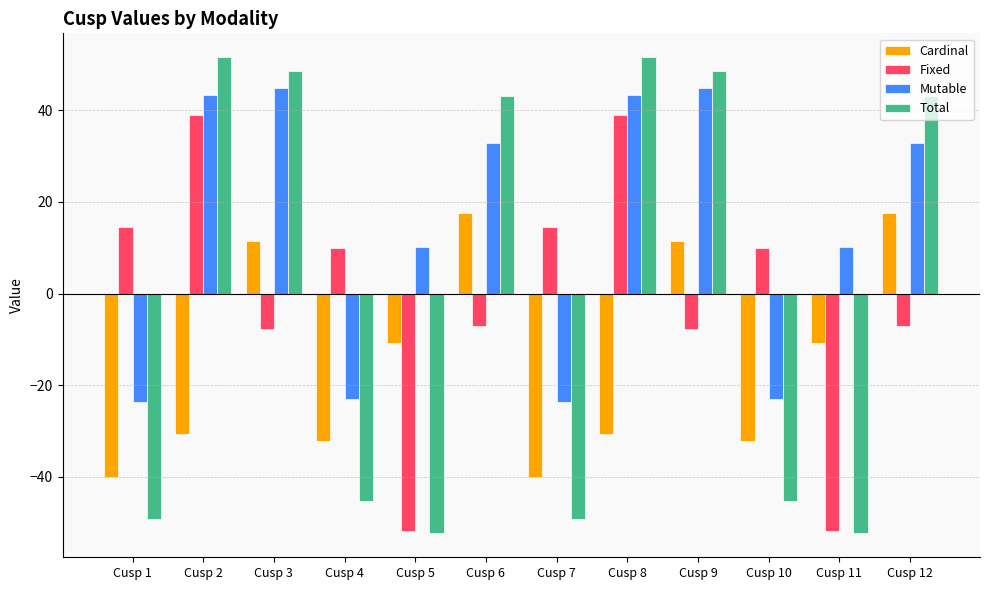

The Cardinal series shows -67.5 at Cusp 1. True or false?

False